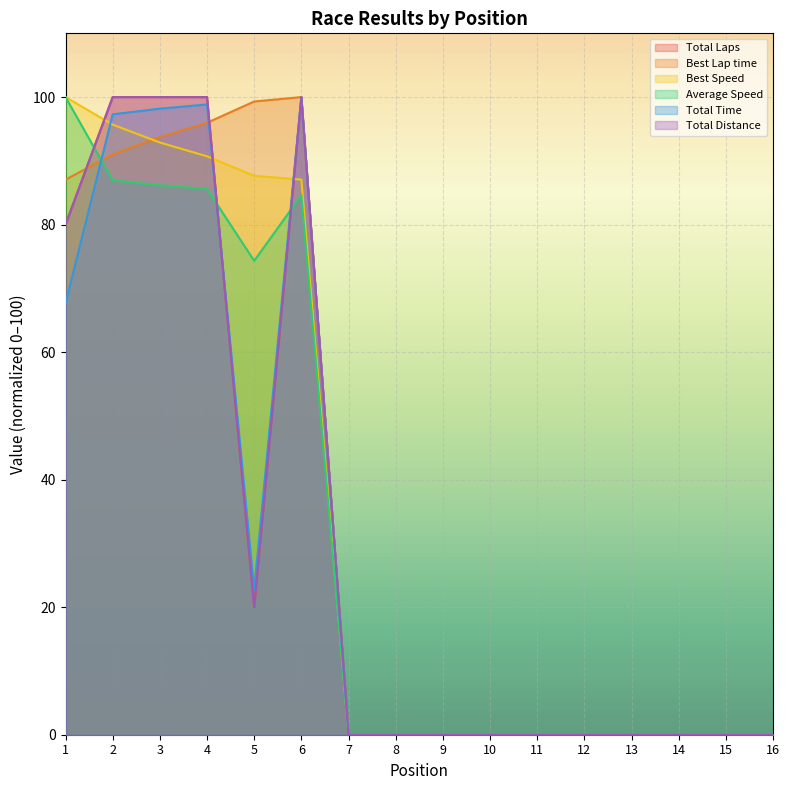

True or false: Best Lap time has a value of 0.0 at 9.

True